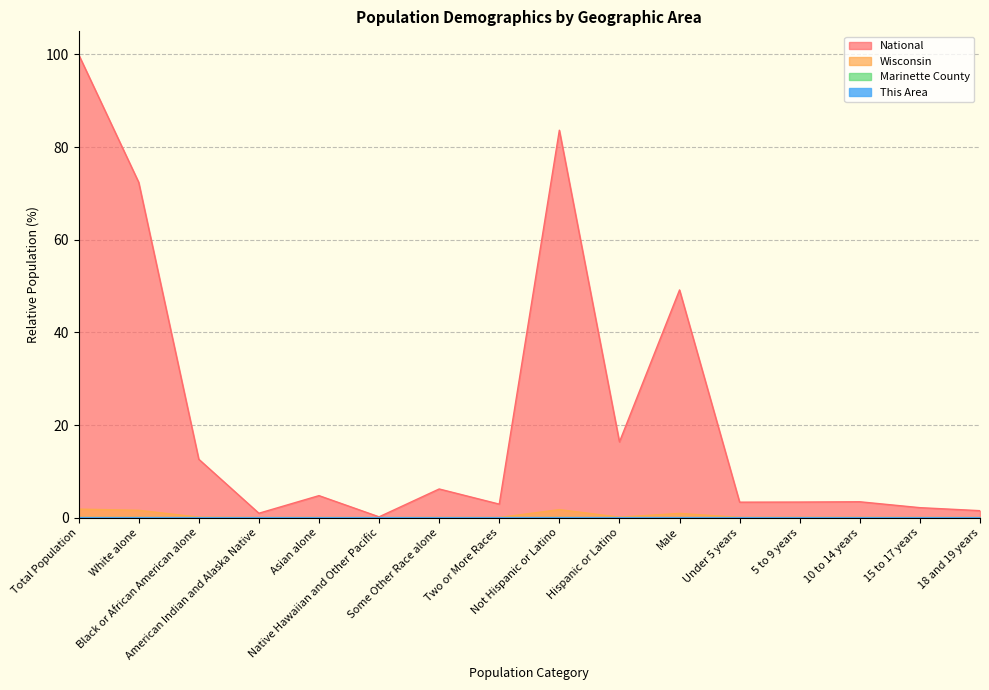

Rank the series at 15 to 17 years from lowest to highest value.

This Area, Marinette County, Wisconsin, National